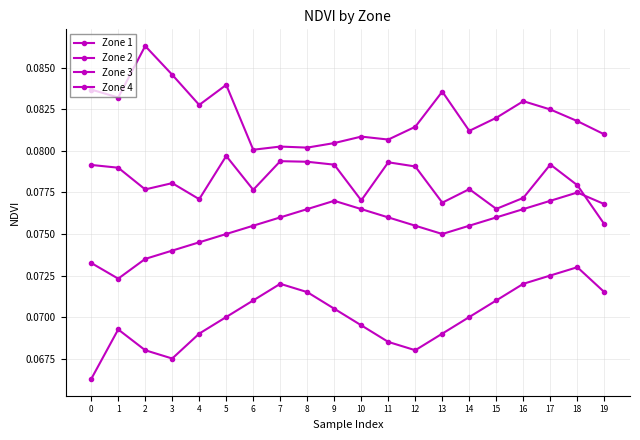

Does the chart have visible grid lines?

Yes